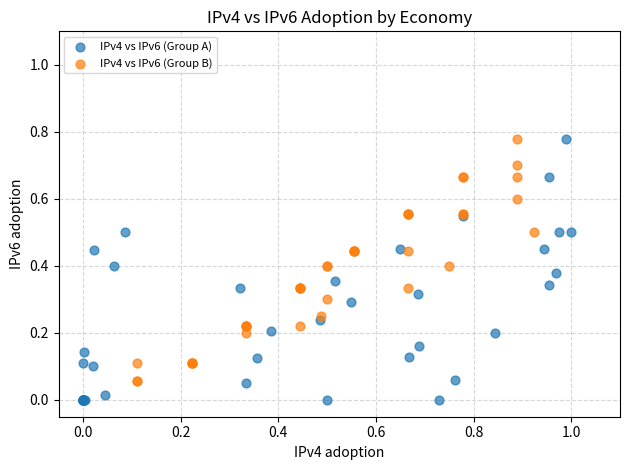

Which series has the widest spread of Y values?

IPv4 vs IPv6 (Group A)